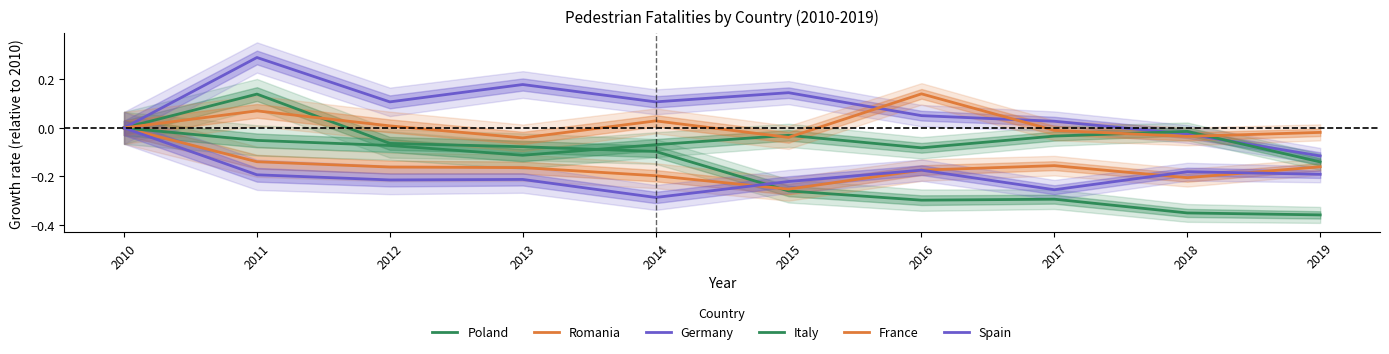

How many lines are shown in the chart?

6